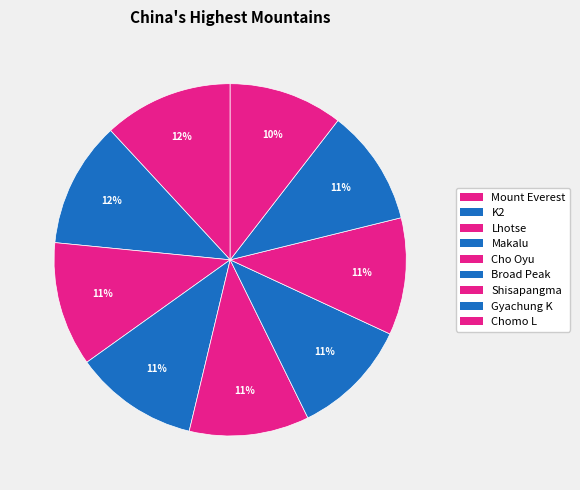

To the nearest percent, what is the average slice percentage?

11%